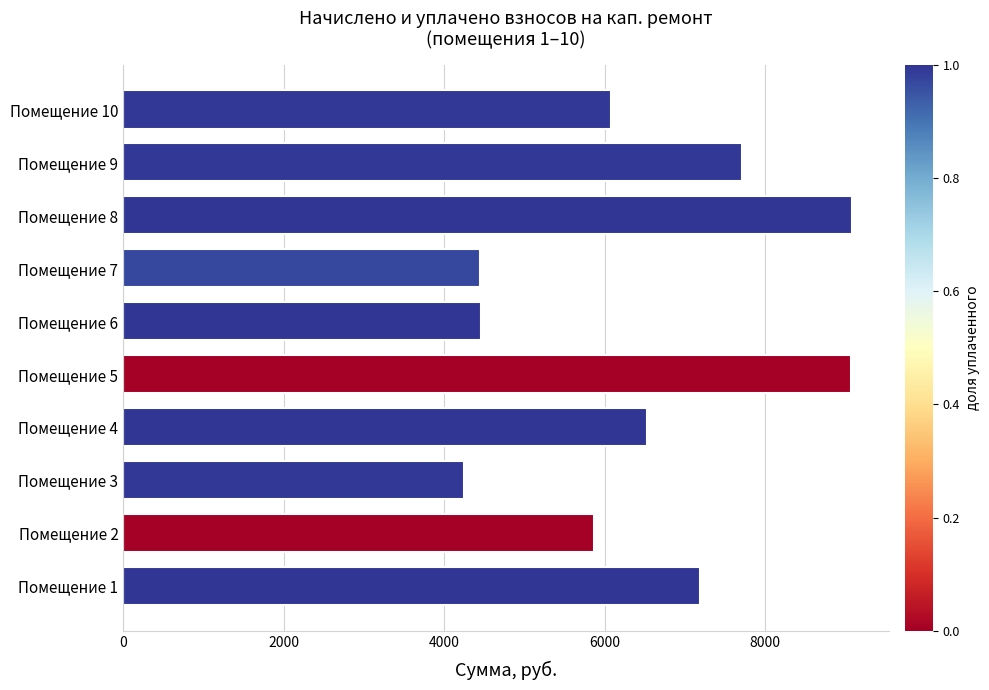

What is the change in value from Помещение 1 to Помещение 7?

-2749.2